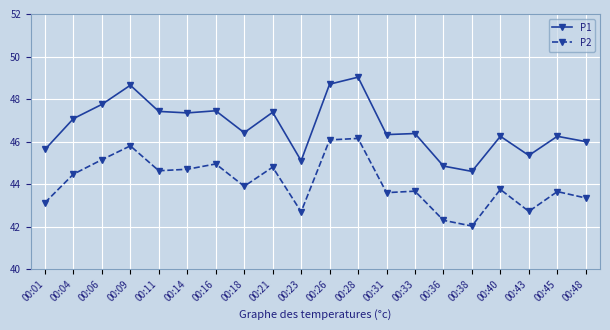

Is it true that P2 equals 29.9 at 00:14?

False